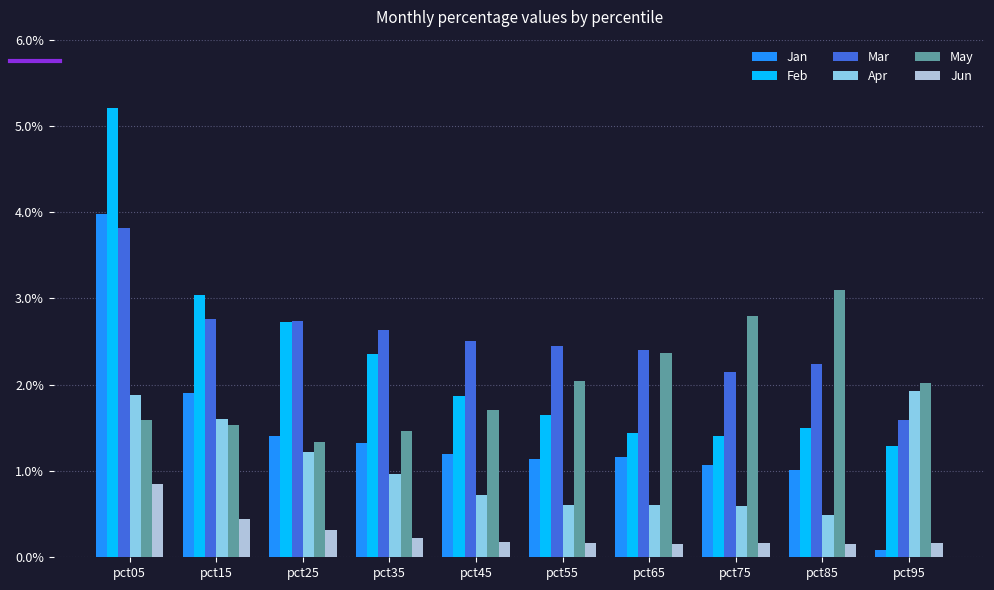

What is the difference between the highest and lowest values at pct55?

2.3